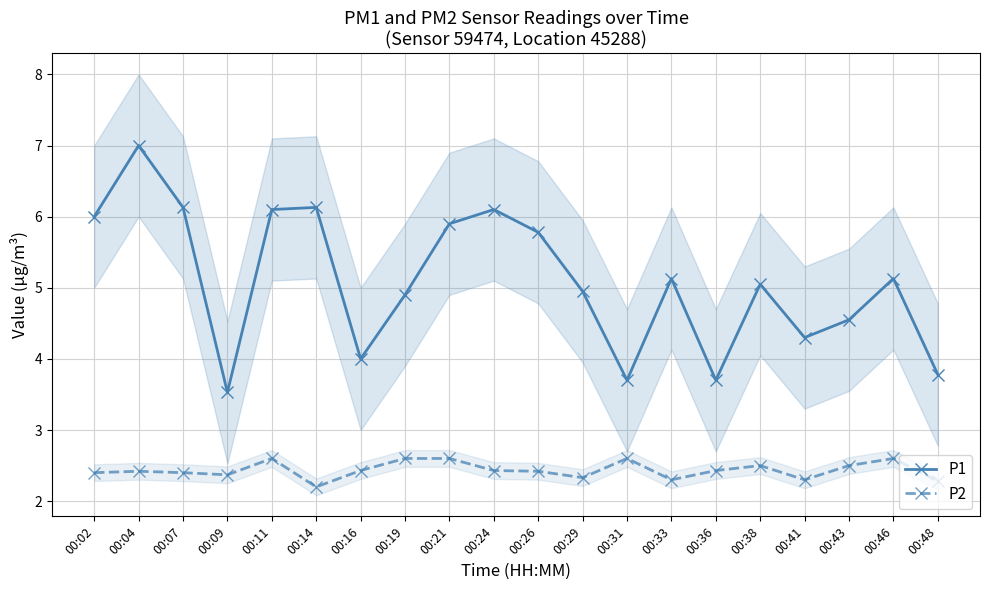

Reading left to right, transcribe all the data shown in this chart.

P1: 6.0	7.0	6.1	3.5	6.1	6.1	4.0	4.9	5.9	6.1	5.8	5.0	3.7	5.1	3.7	5.0	4.3	4.5	5.1	3.8
P2: 2.4	2.4	2.4	2.4	2.6	2.2	2.4	2.6	2.6	2.4	2.4	2.3	2.6	2.3	2.4	2.5	2.3	2.5	2.6	2.3